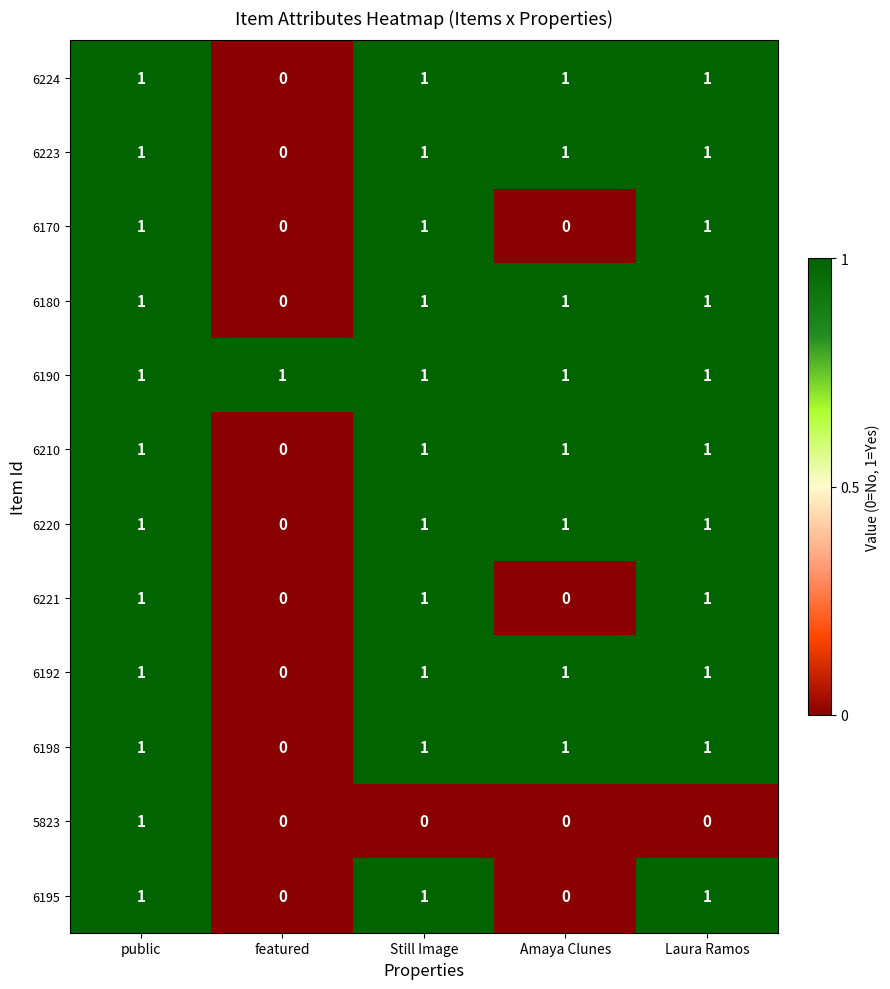

What is the sum of all 6198 values?

4